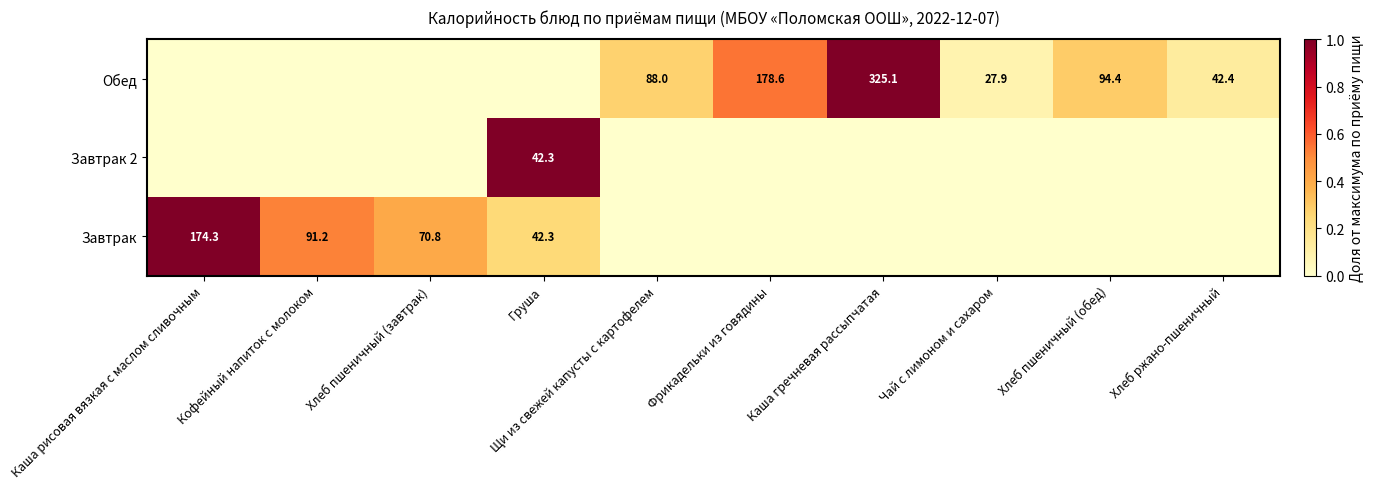

What is the total value across all series at Щи из свежей капусты с картофелем?

0.3